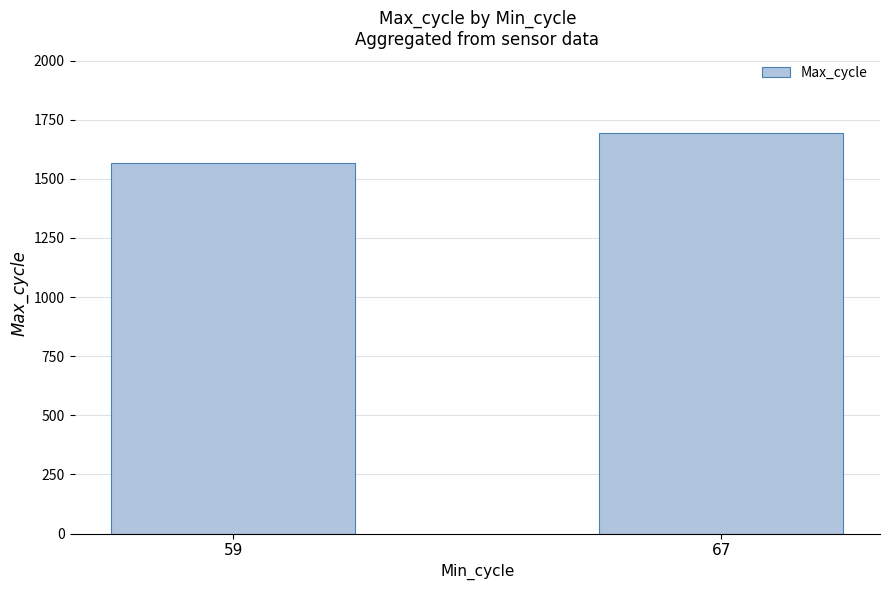

What is the change in value from 59 to 67?

+124